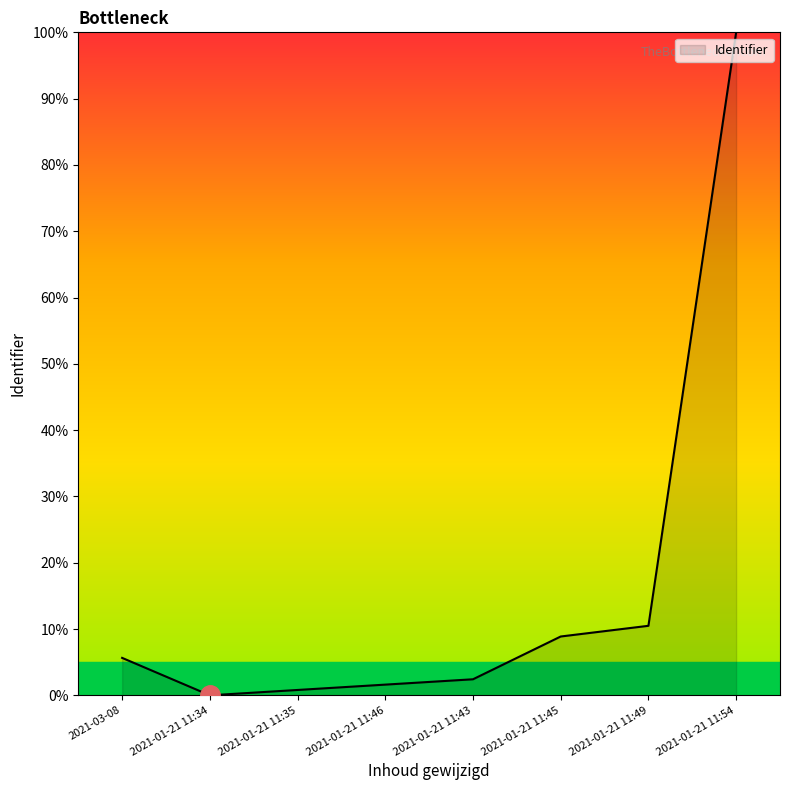

Rank the categories by value from highest to lowest.

2021-01-21 11:54, 2021-01-21 11:49, 2021-01-21 11:45, 2021-03-08, 2021-01-21 11:43, 2021-01-21 11:46, 2021-01-21 11:35, 2021-01-21 11:34